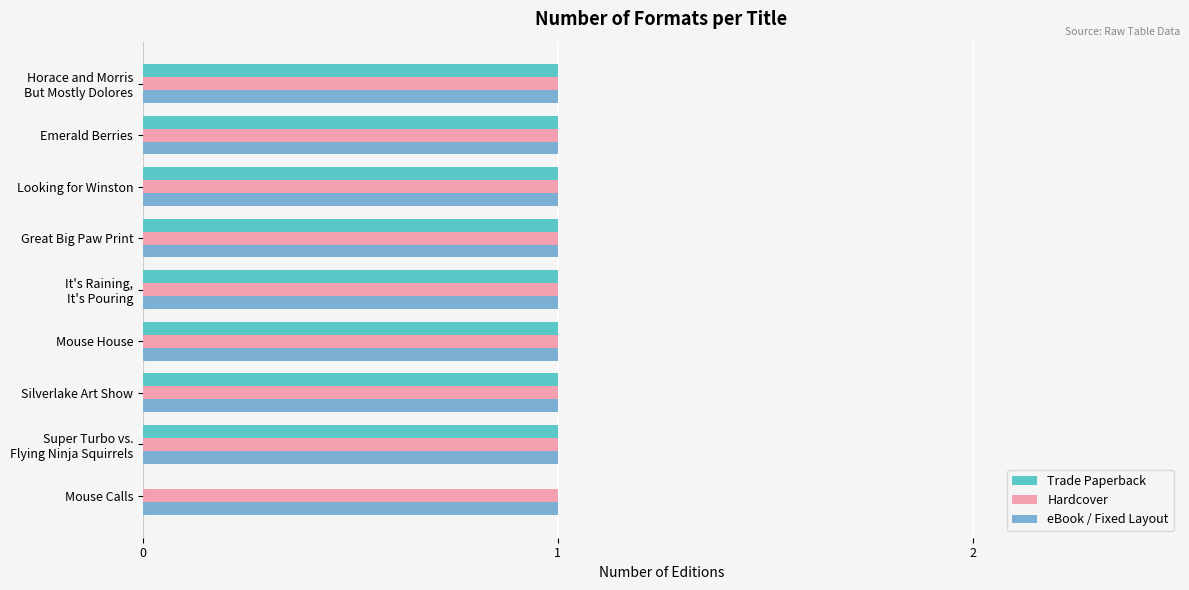

Which series has the widest spread of values?

Trade Paperback